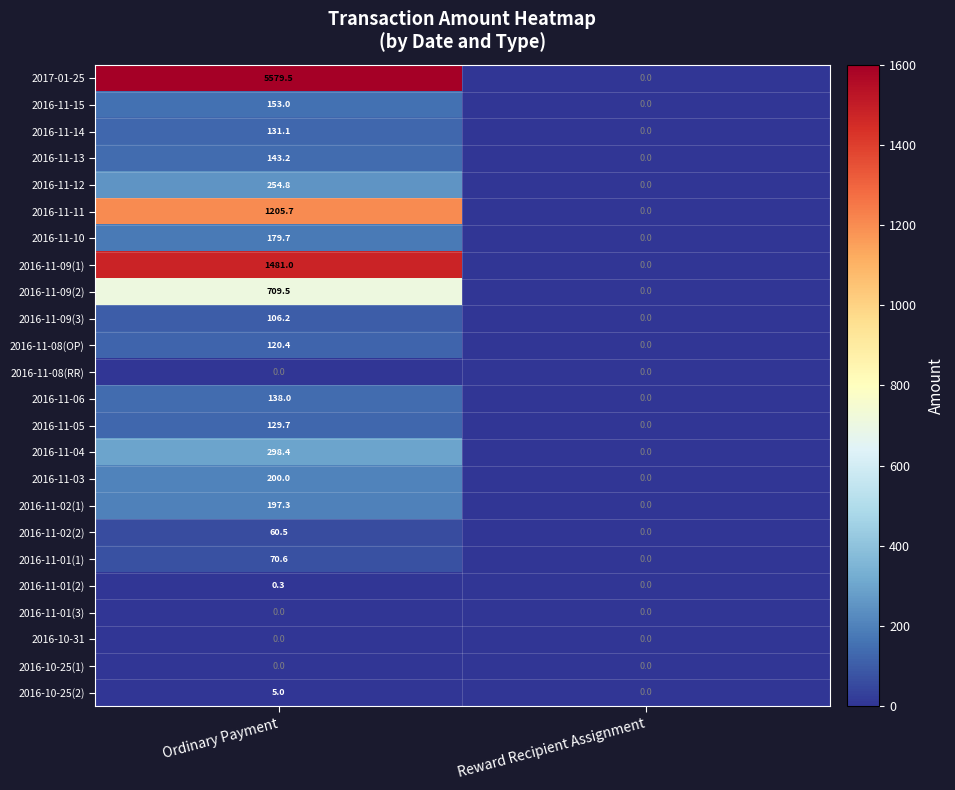

What is the difference between the highest and lowest values at Ordinary Payment?

5579.5